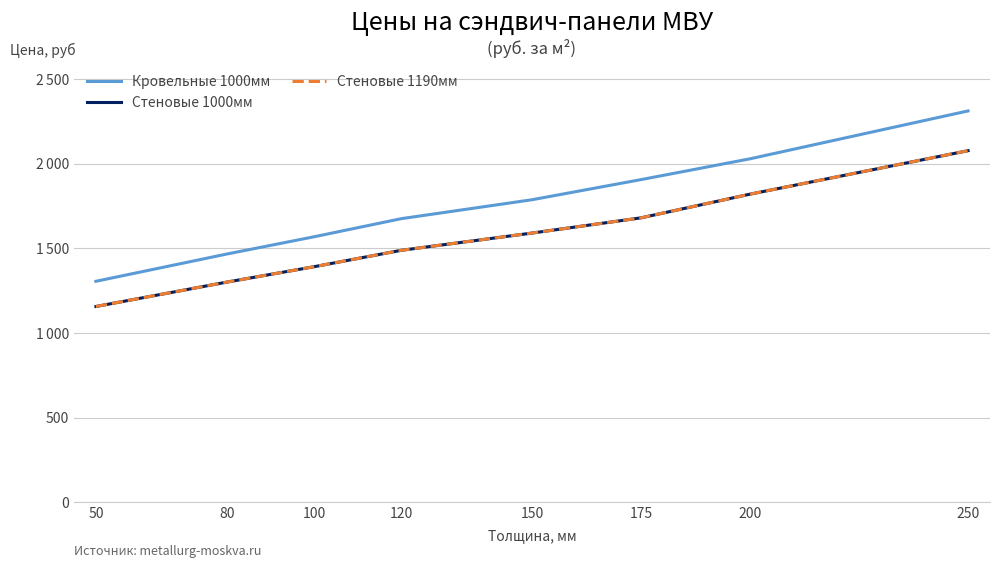

Does the chart have visible grid lines?

Yes